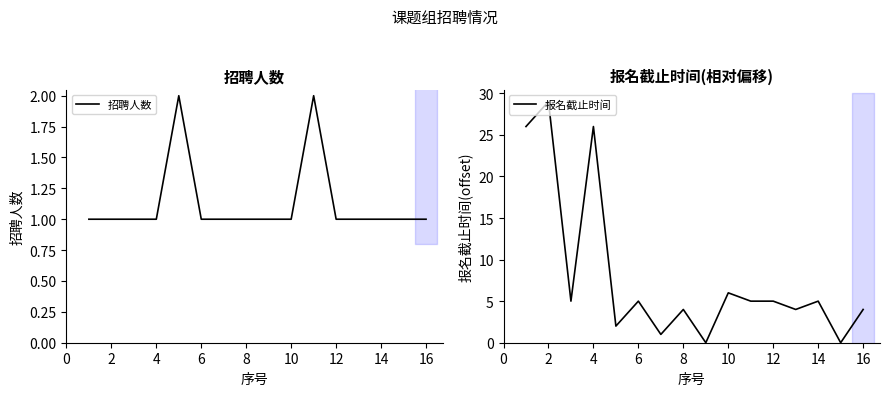

What value does the 报名截止时间 series have at 12?

5